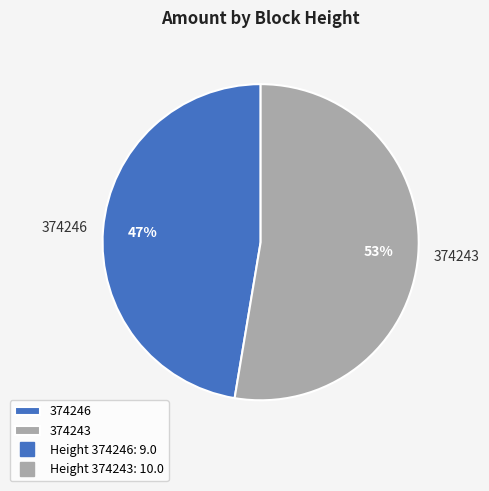

Count the number of slices in the pie.

2